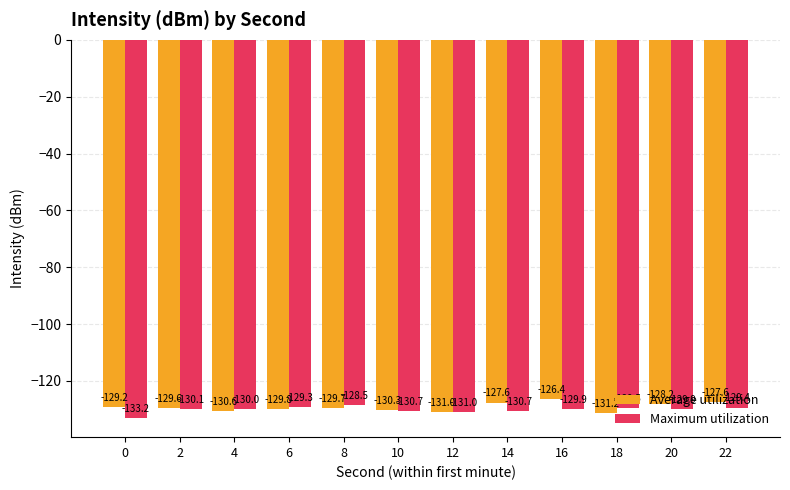

Count the number of data series in this chart.

2